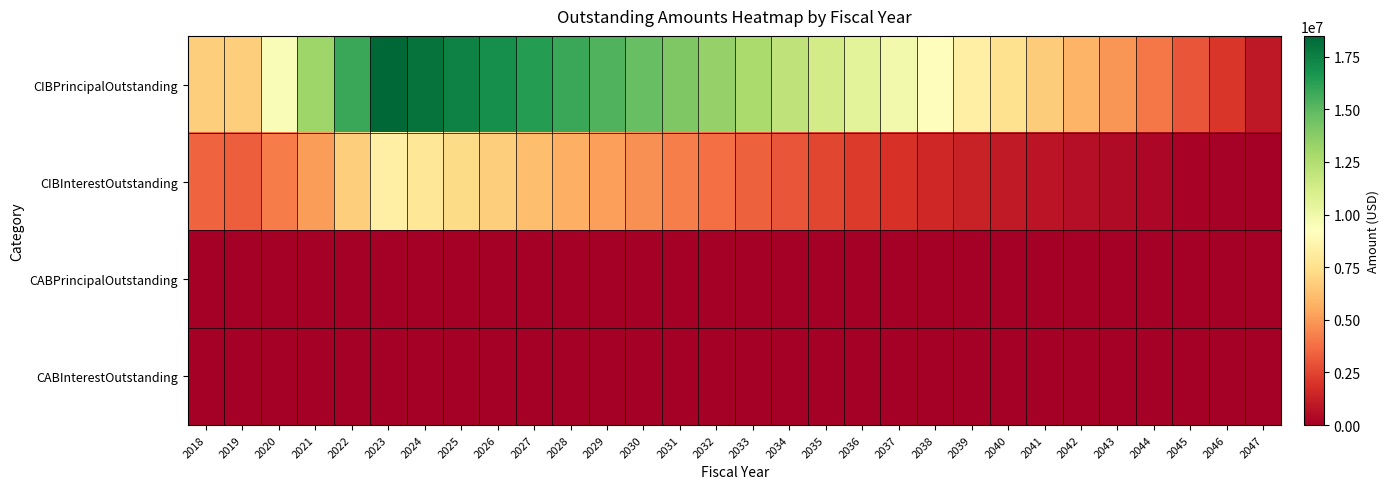

Which series has the largest total across all categories?

CIBPrincipalOutstanding